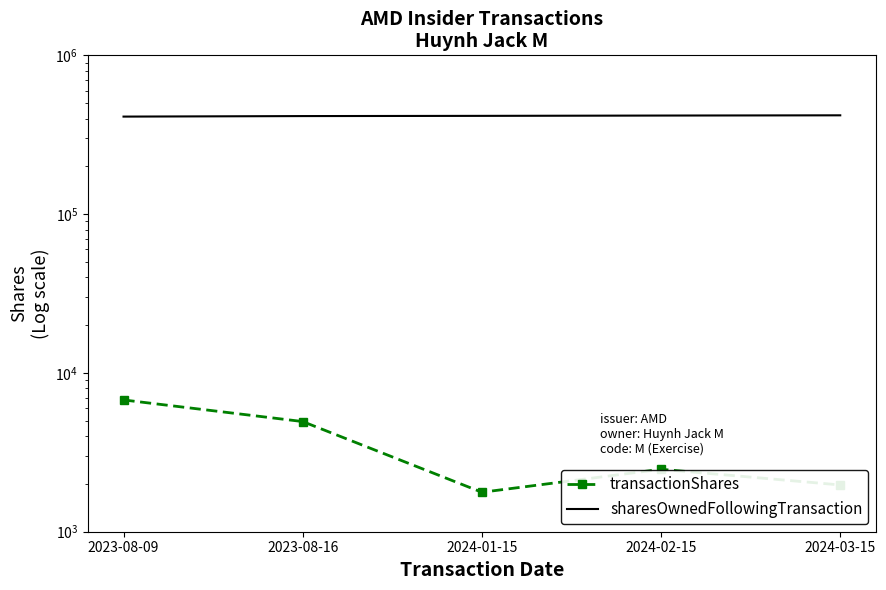

True or false: sharesOwnedFollowingTransaction has a value of 419043 at 2024-03-15.

True